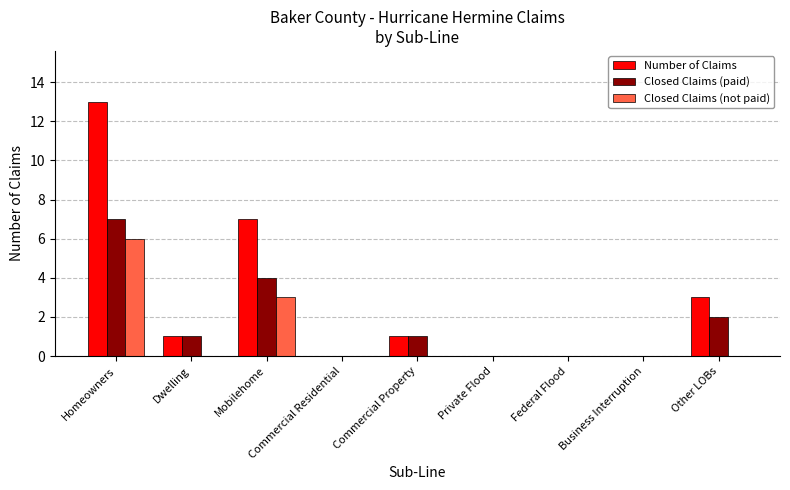

What is the greatest value displayed?

13